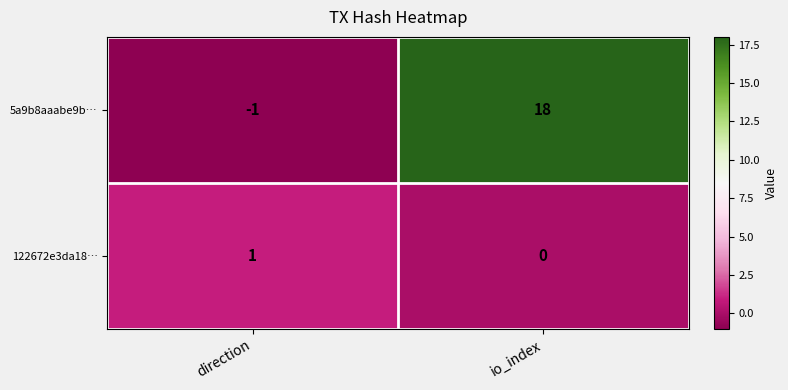

The value of 5a9b8aaabe9b… at direction is -1. True or false?

True